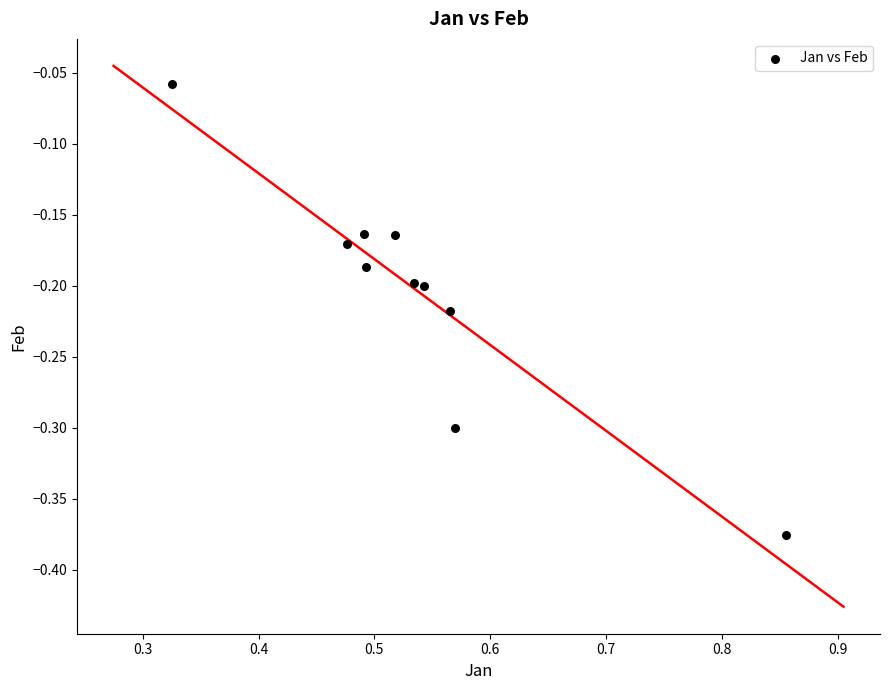

What is the range of Y values (max minus min)?

0.3